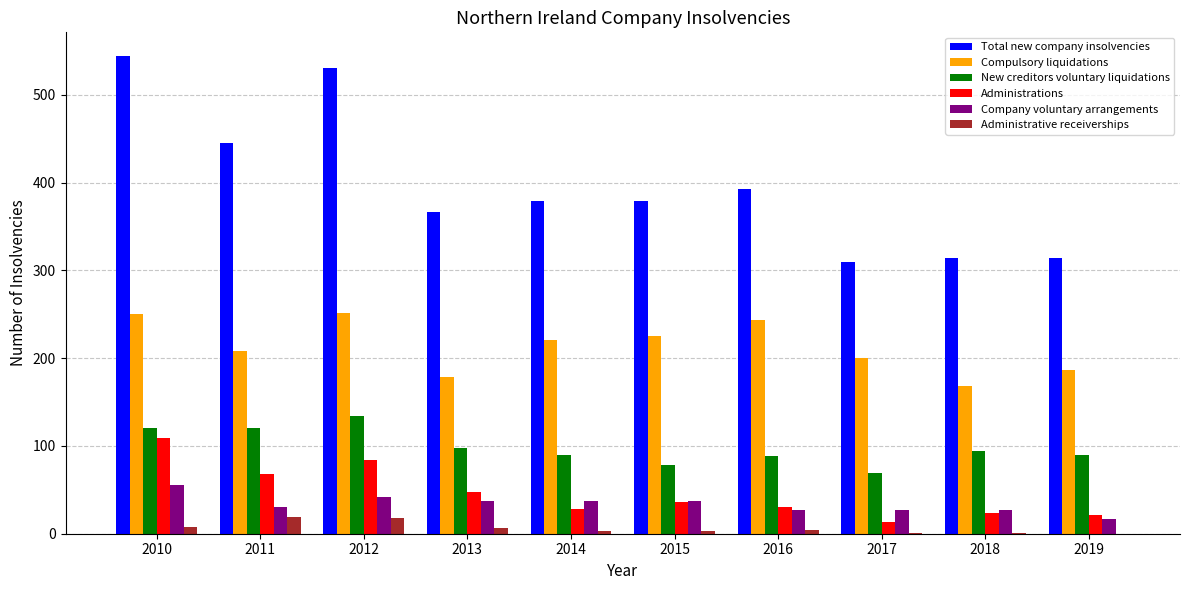

What is the highest value of the Total new company insolvencies series?

544